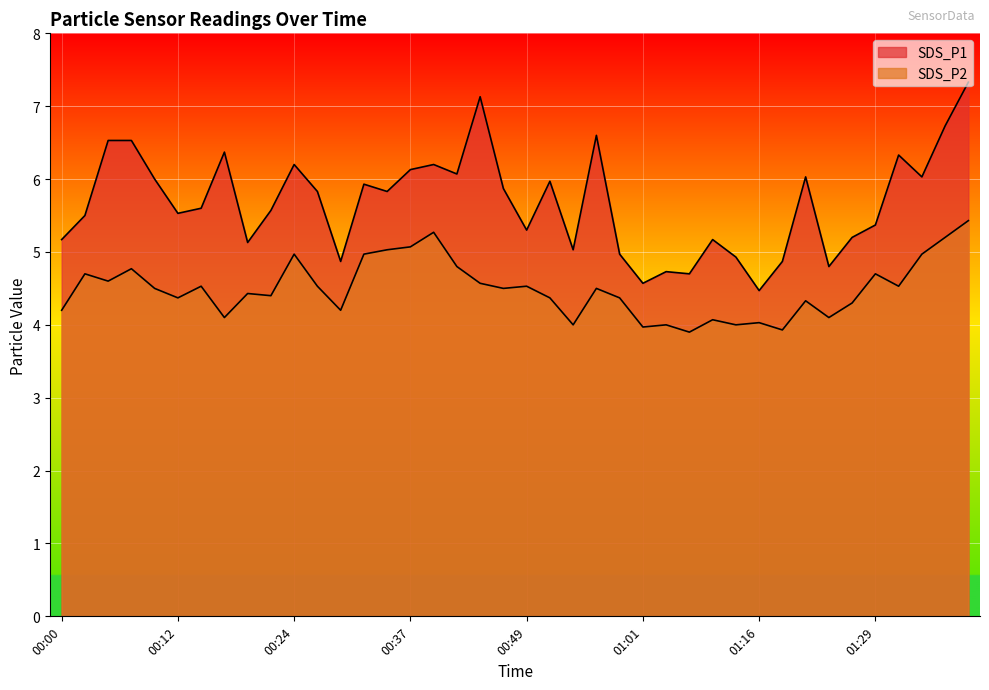

True or false: SDS_P2 and SDS_P1 intersect in this chart.

False